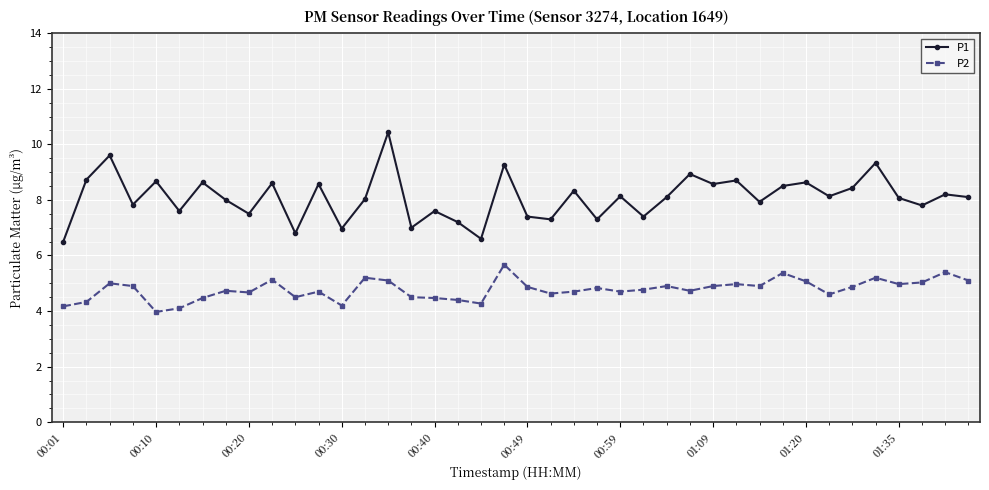

Rank the series by their maximum value, from highest to lowest.

P1, P2